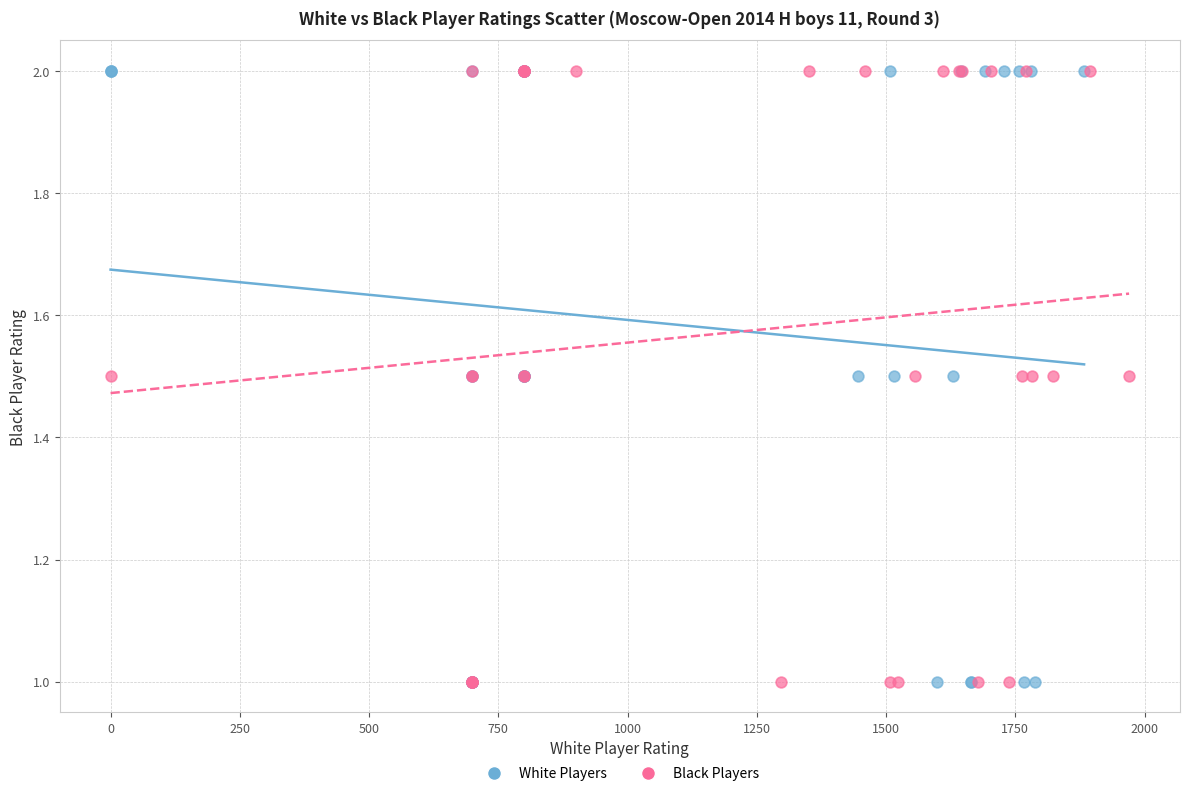

What are all the series names shown in the legend?

White Players, Black Players